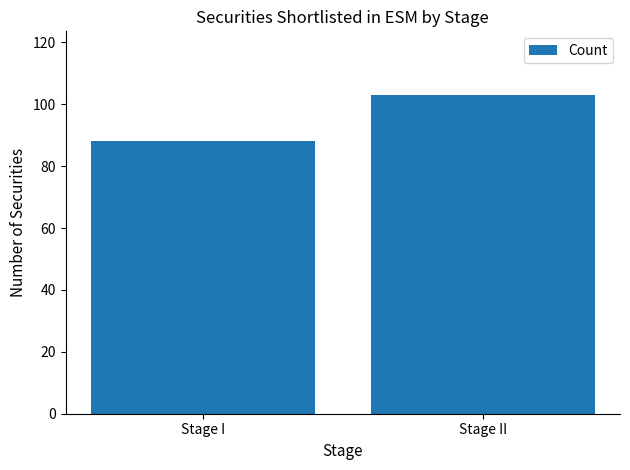

What is the maximum value shown in the chart?

103